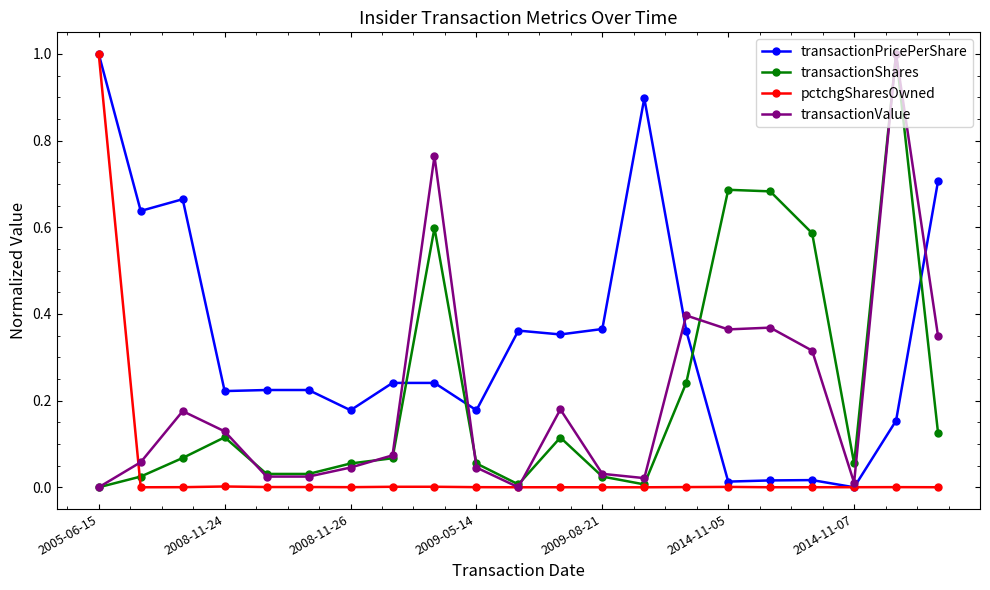

True or false: transactionShares has more than 1 points higher than both neighbors.

True